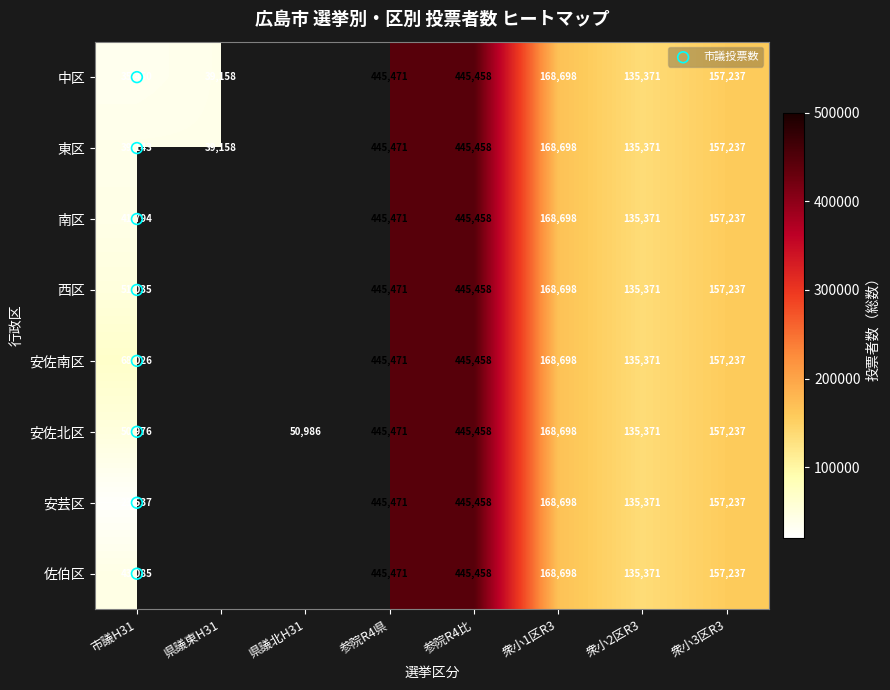

Is the value of 安芸区 at 市議H31 greater than the value of 西区 at 県議北H31?

No